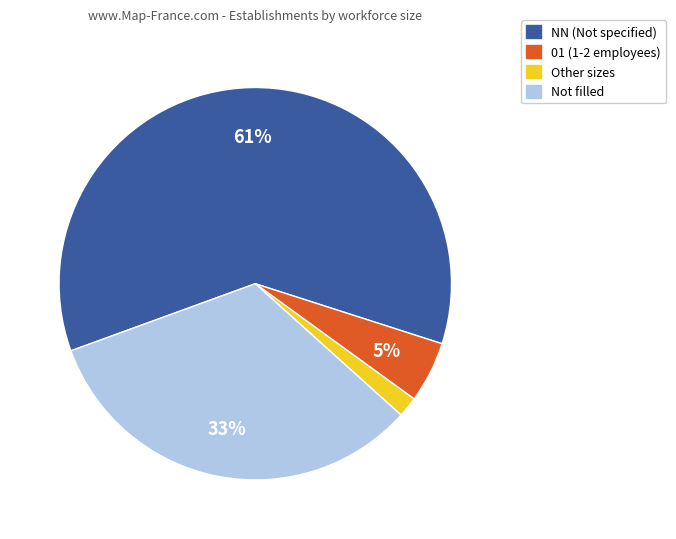

To the nearest percent, what is the average slice percentage?

25%